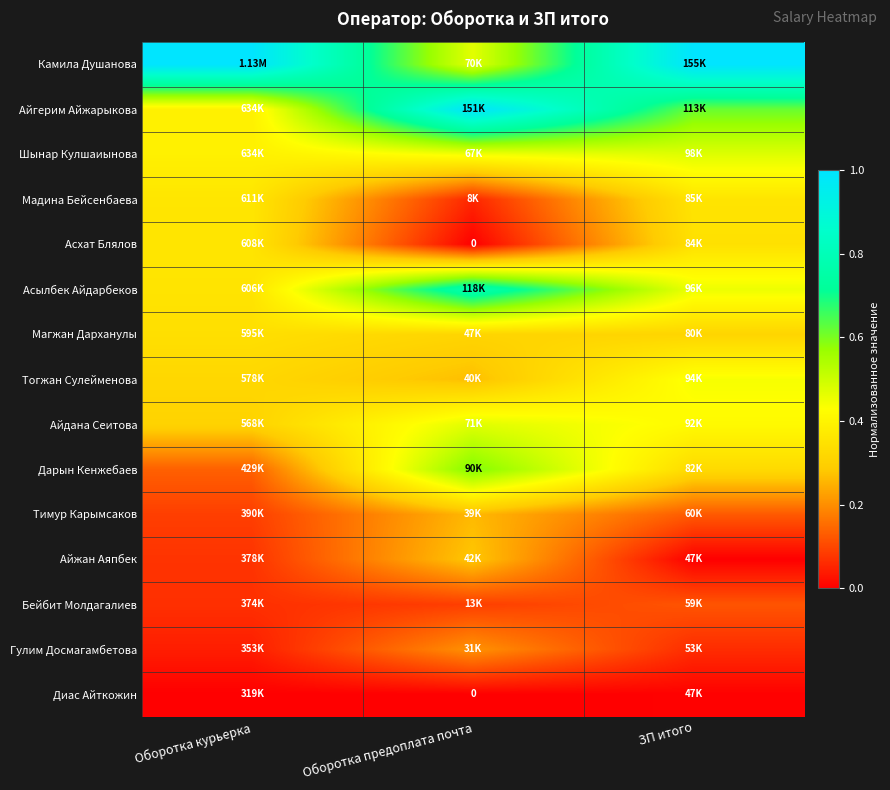

Which series has the largest total across all categories?

Камила Душанова